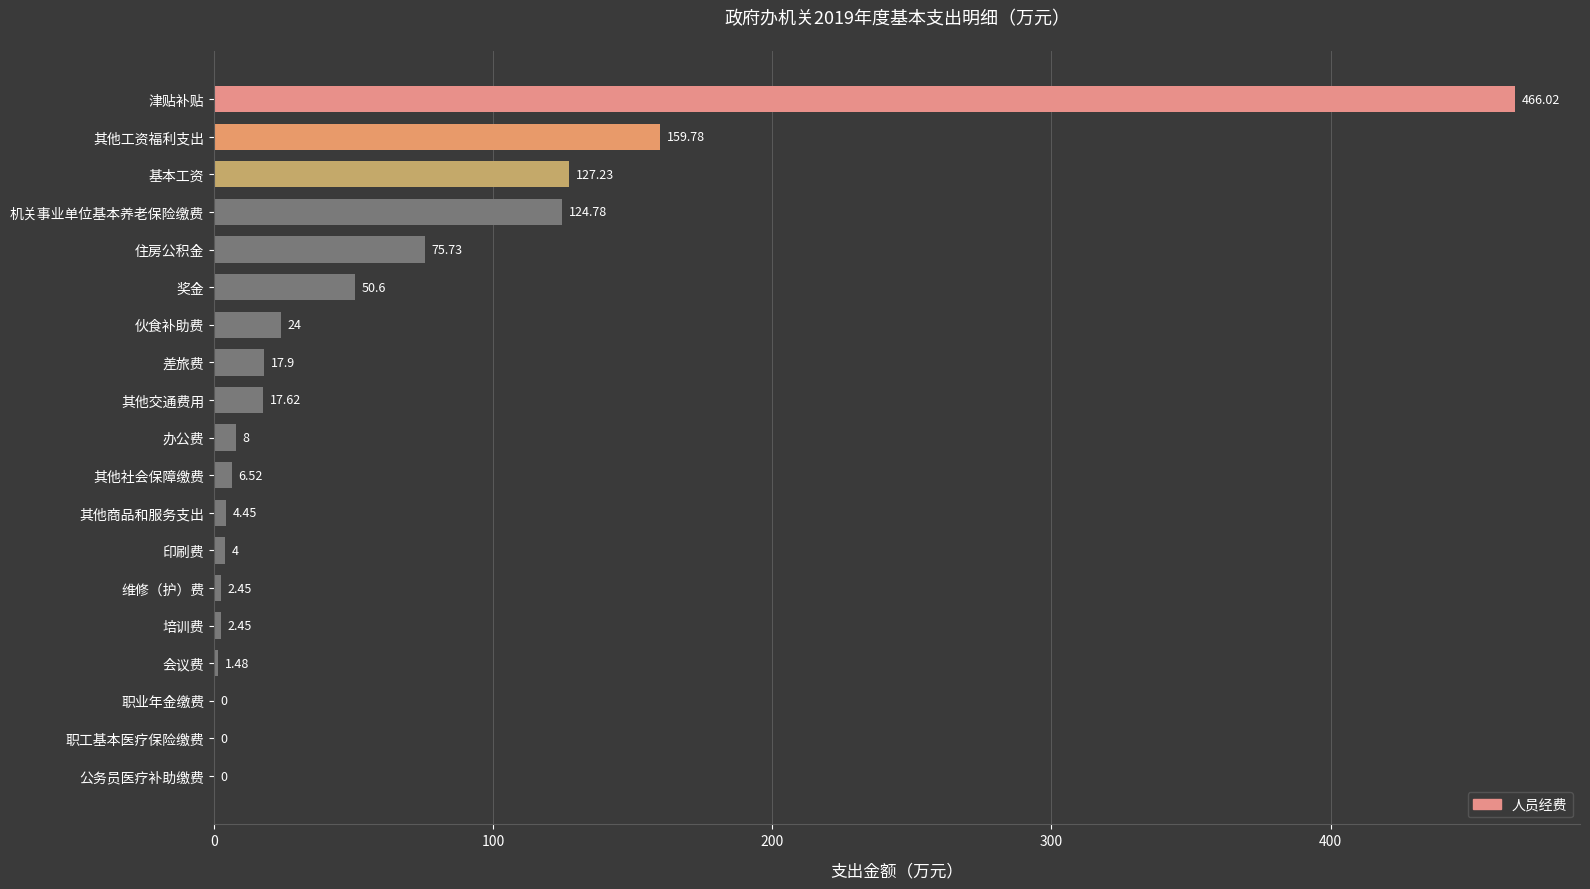

What is the change in value from 其他工资福利支出 to 其他社会保障缴费?

-153.3